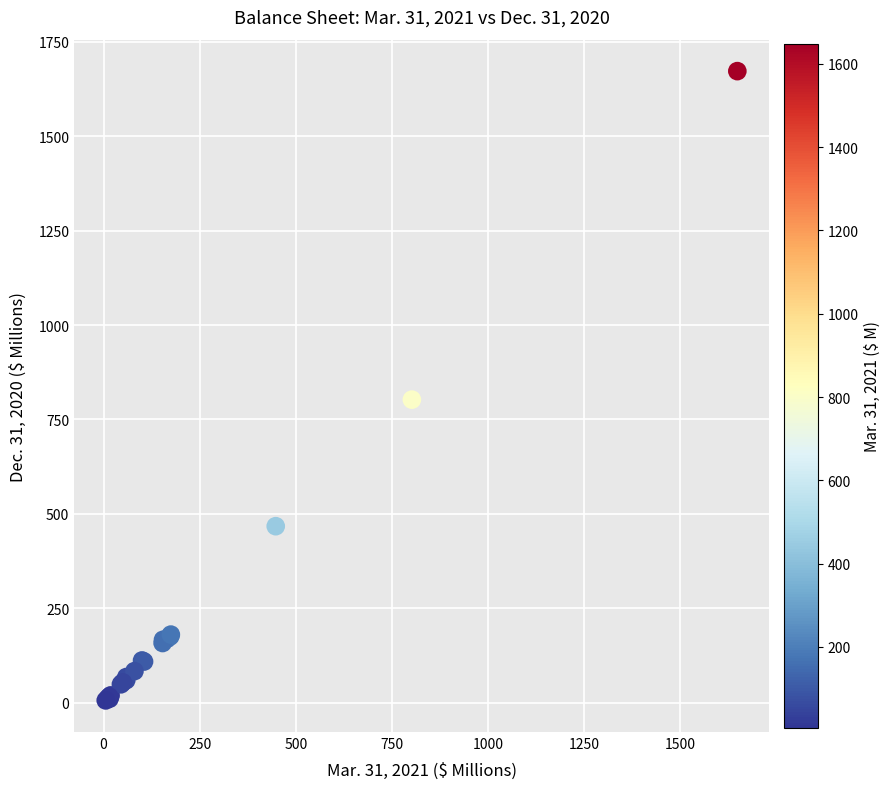

What Y value in the scatter plot is closest to 839?

802.5